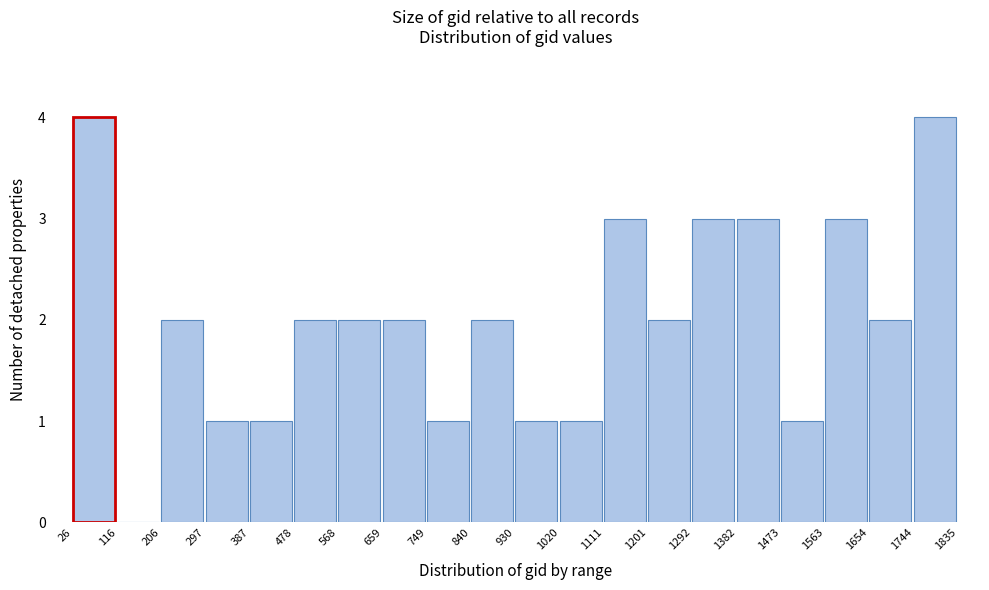

Reading left to right, transcribe this chart: for each bar, give the range it covers on the x-axis and its height. The values are not printed on the chart, so give them approximately, as read against the axis.

26 to 116: 4
116 to 206: 0
206 to 297: 2
297 to 387: 1
387 to 478: 1
478 to 568: 2
568 to 659: 2
659 to 749: 2
749 to 840: 1
840 to 930: 2
930 to 1020: 1
1020 to 1111: 1
1111 to 1201: 3
1201 to 1292: 2
1292 to 1382: 3
1382 to 1473: 3
1473 to 1563: 1
1563 to 1654: 3
1654 to 1744: 2
1744 to 1835: 4